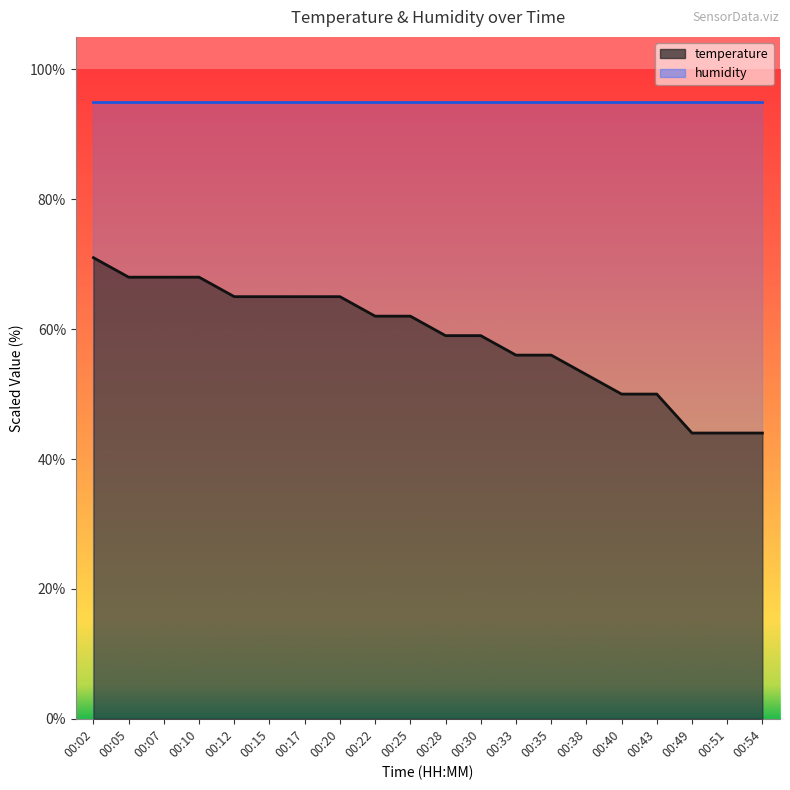

Which label corresponds to the largest value in the chart?

00:02